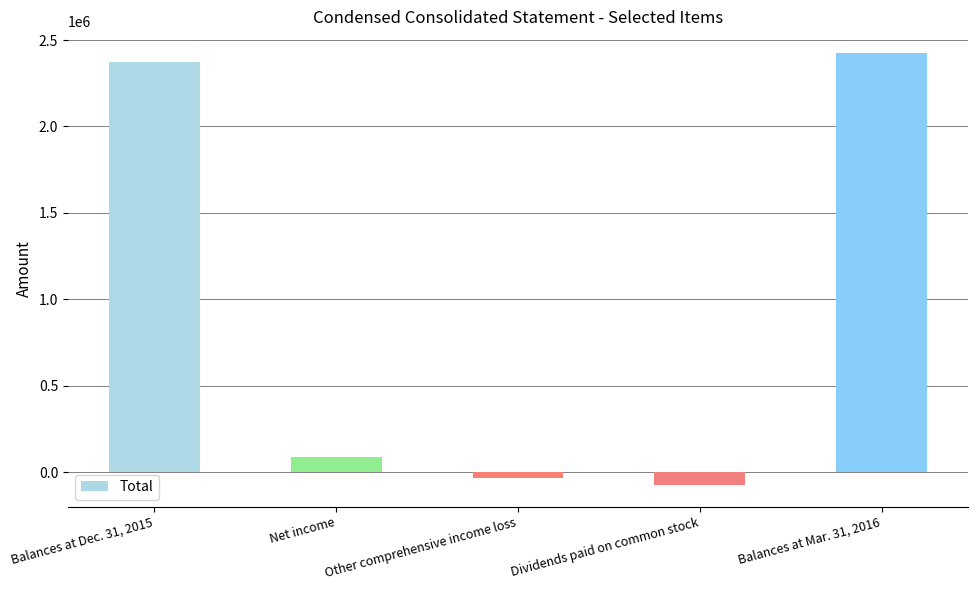

What is the smallest value displayed?

-73827